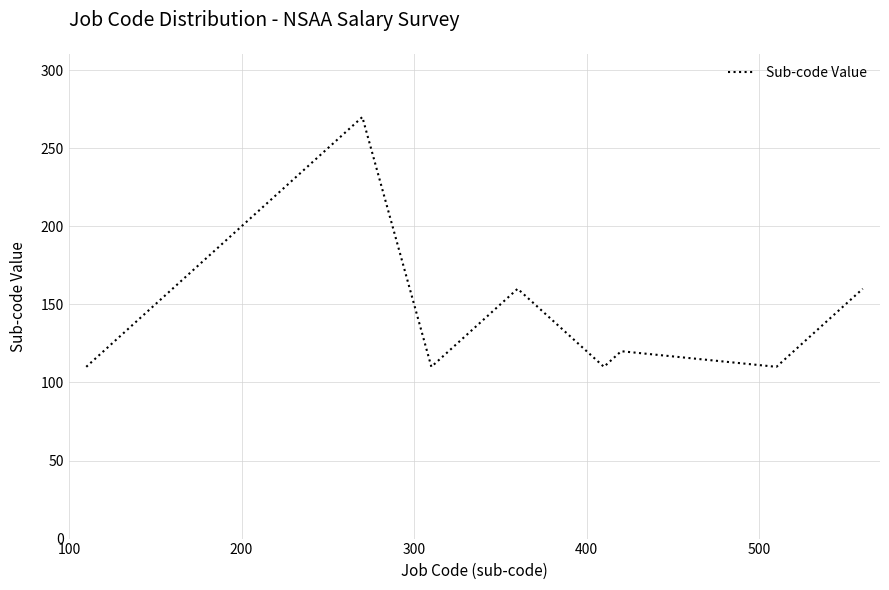

What is the difference between the maximum and minimum values?

160